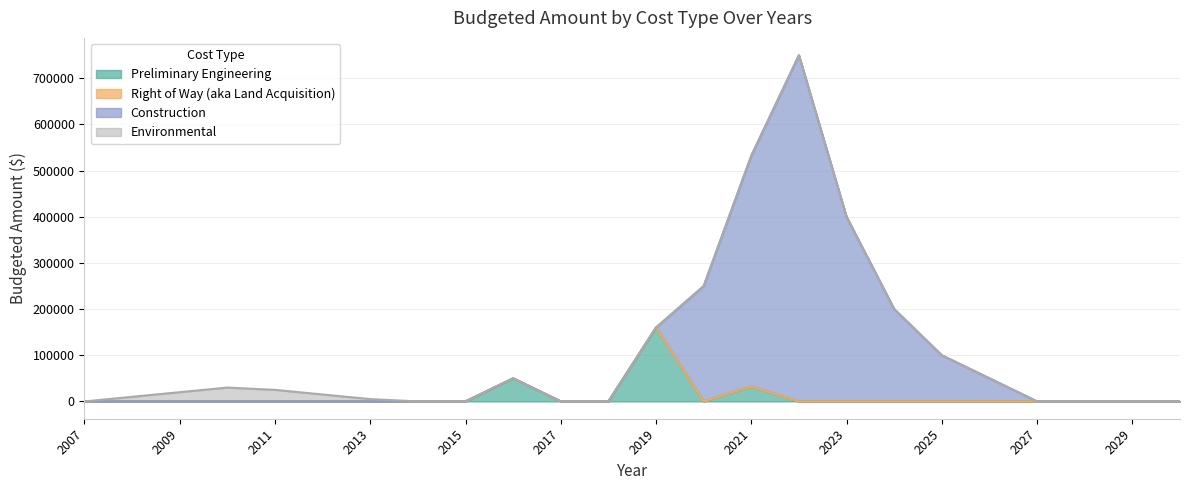

How many values in the Preliminary Engineering series exceed 0?

3